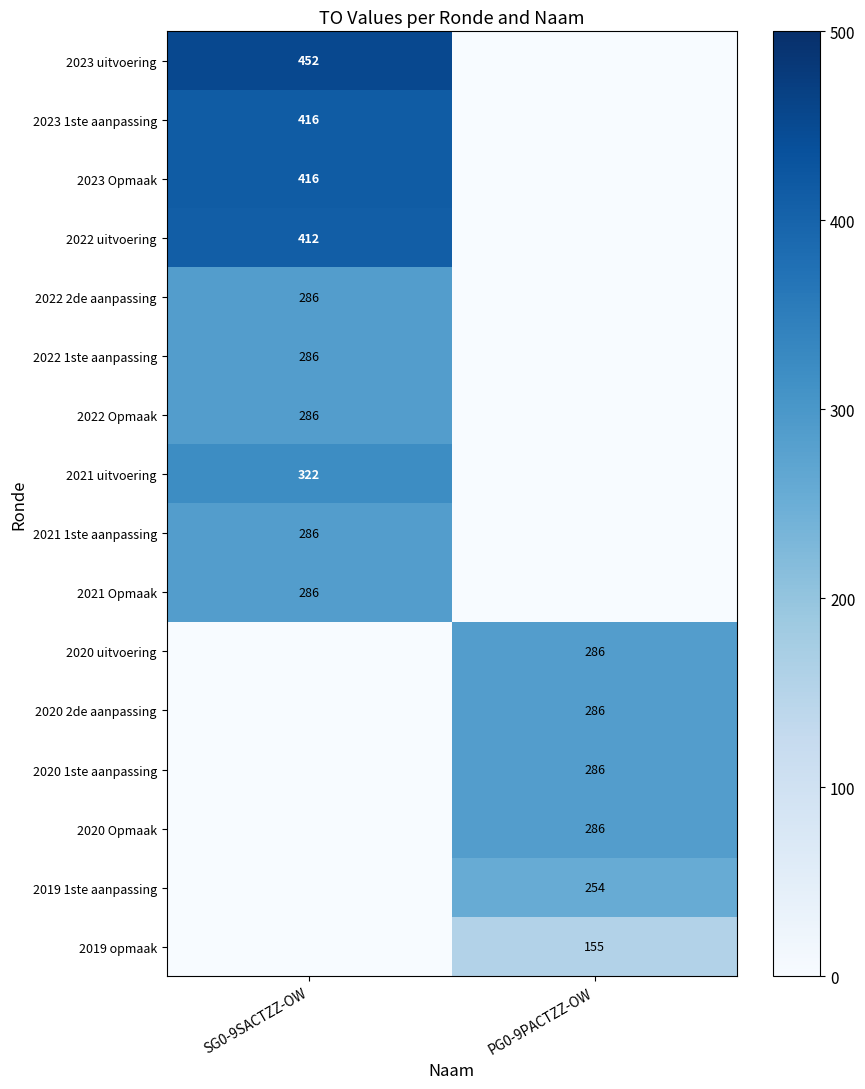

At how many categories does at least one series exceed 342?

1